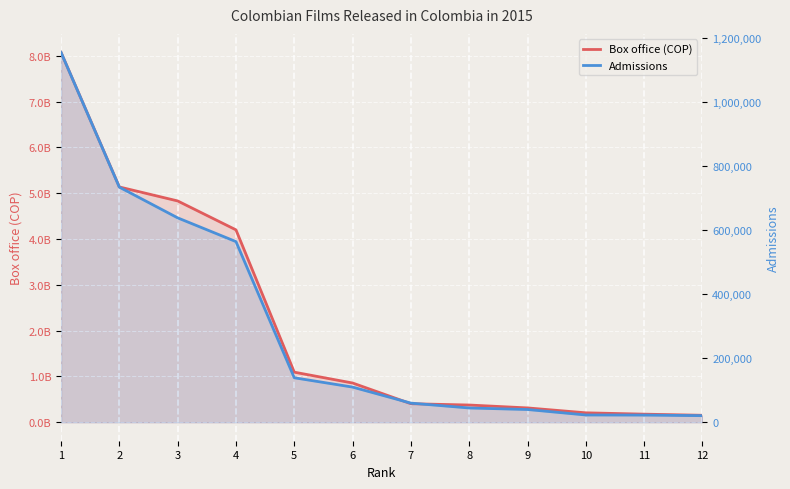

At which category is the sum across all series the highest?

1